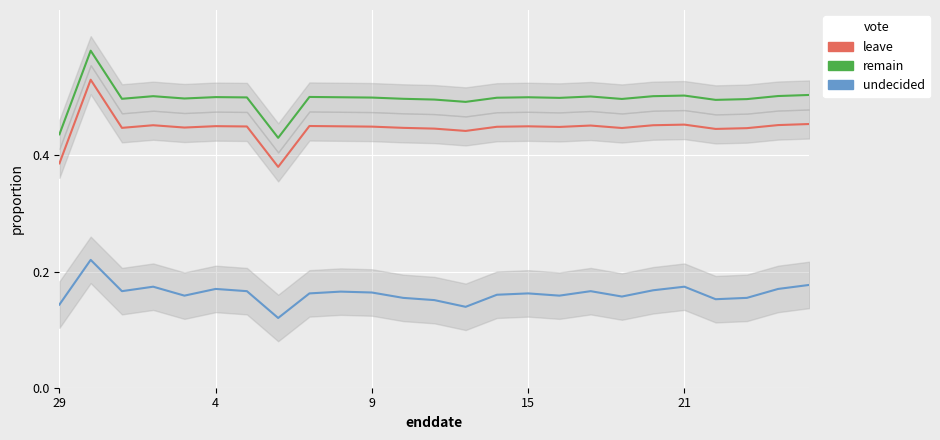

Is it true that undecided equals 0.0 at 15?

False